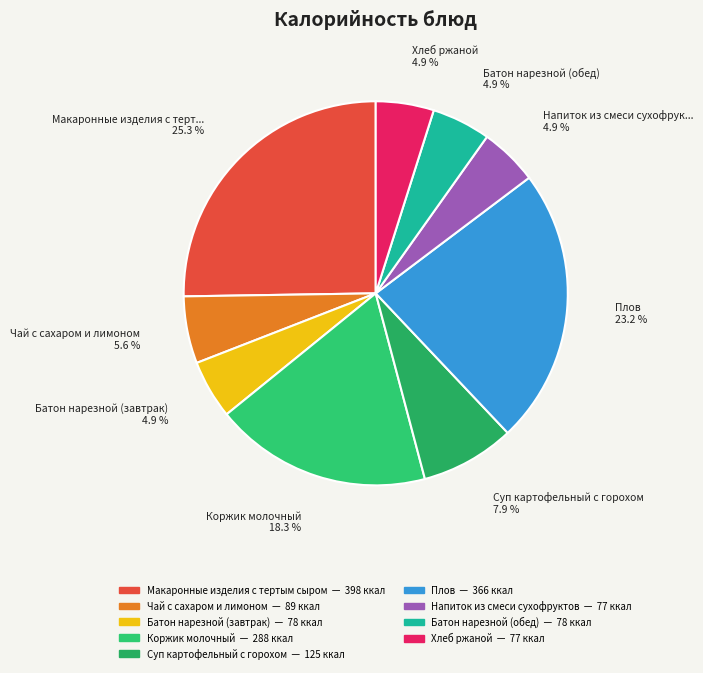

How many slices are in this pie chart?

9